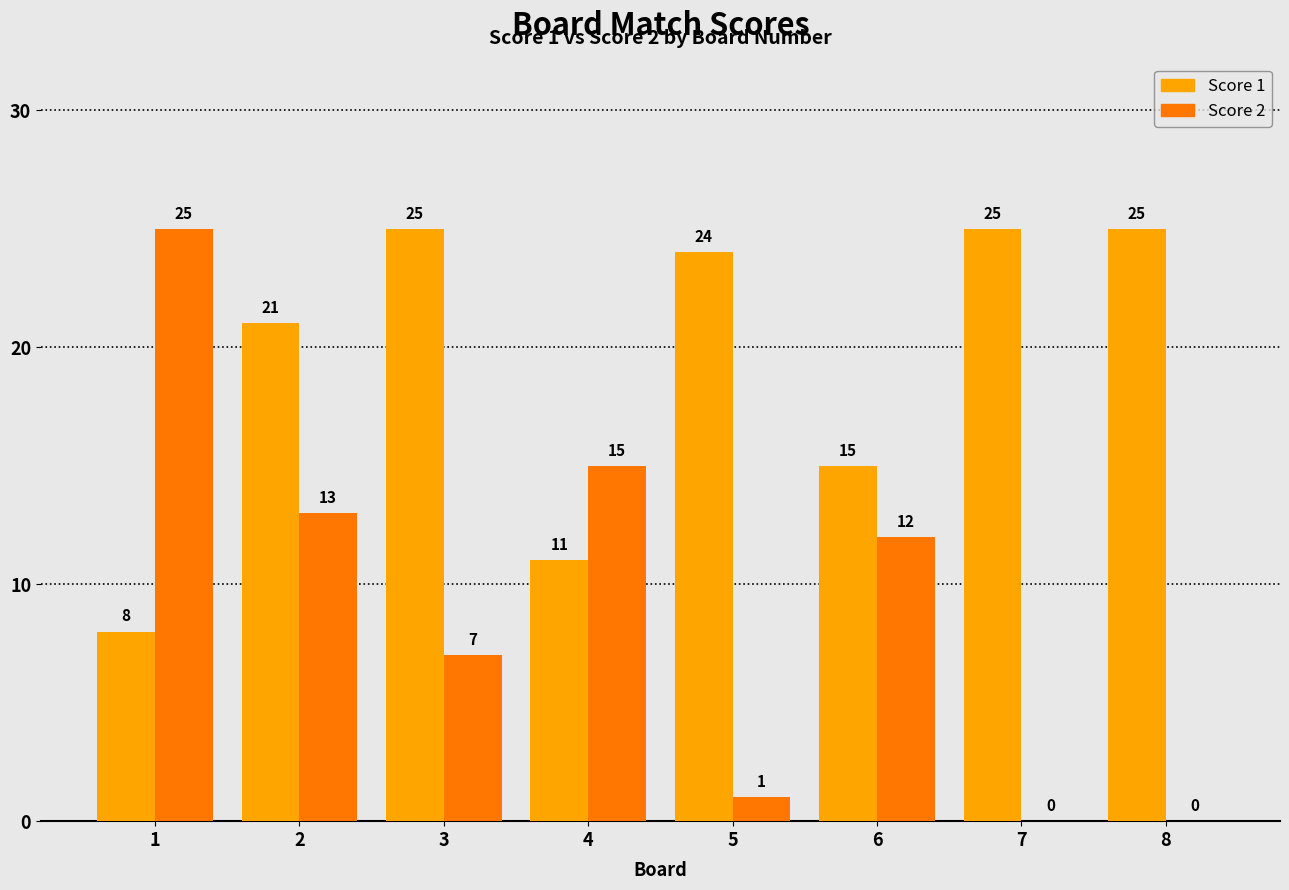

The value of Score 1 at 4 is 7. True or false?

False